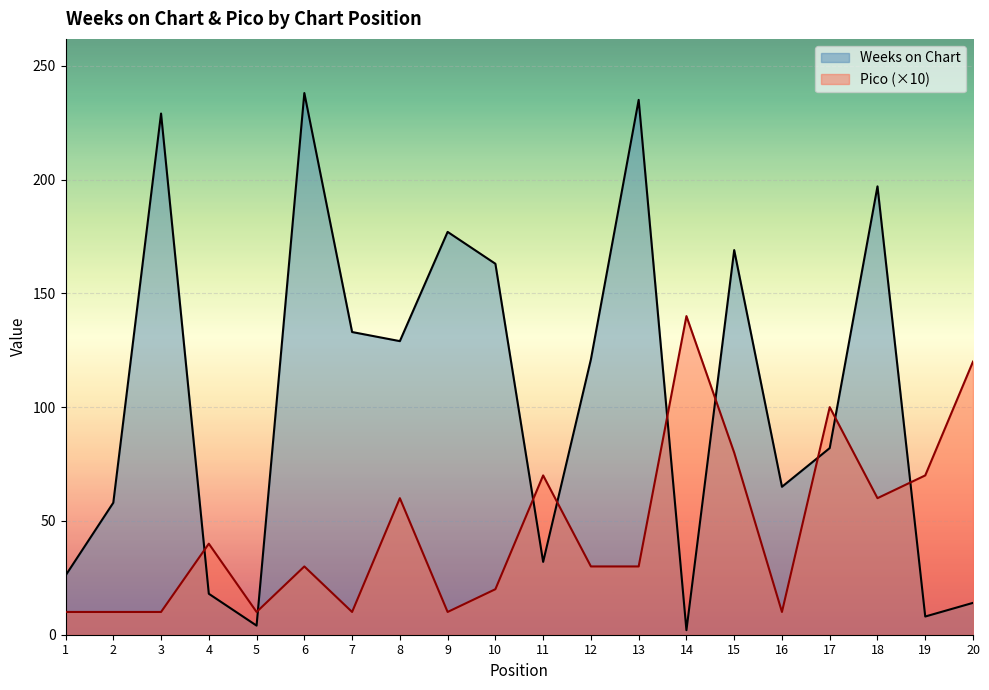

What value does the Weeks on Chart series have at 15, to the nearest 5?

170